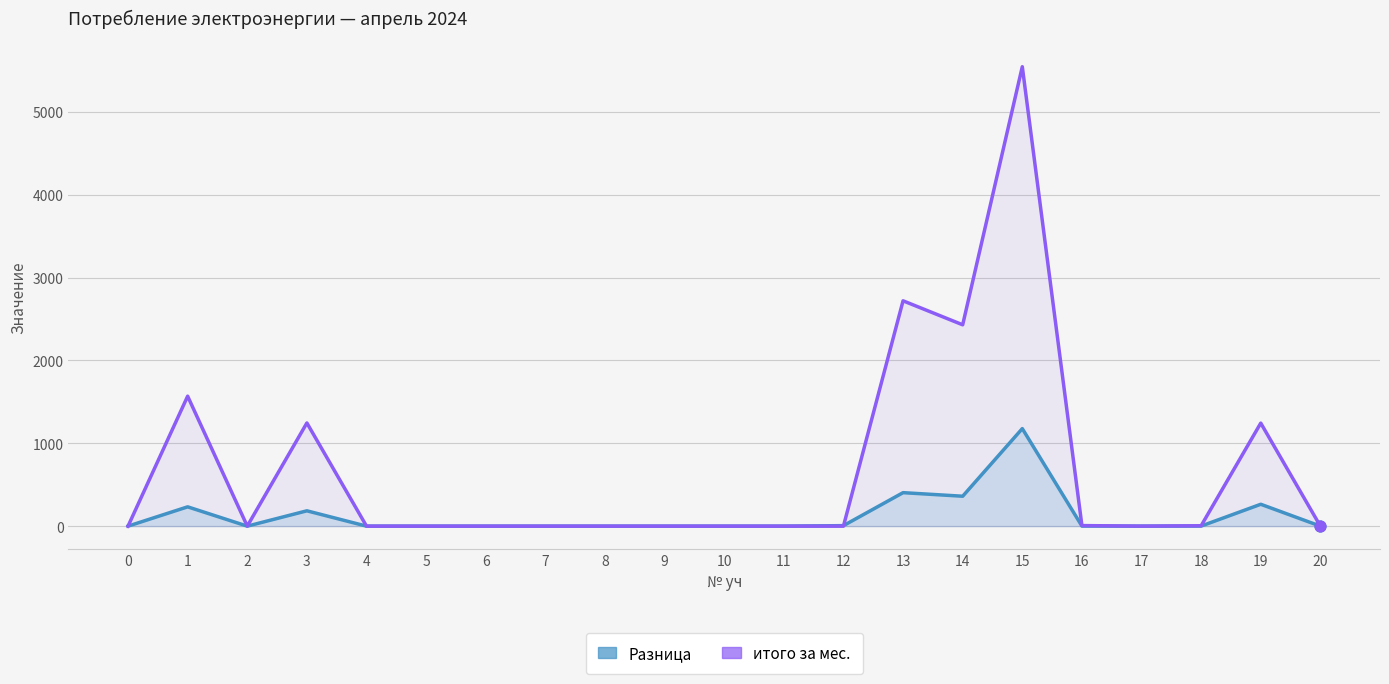

Between 15 and 2, which is larger?

15